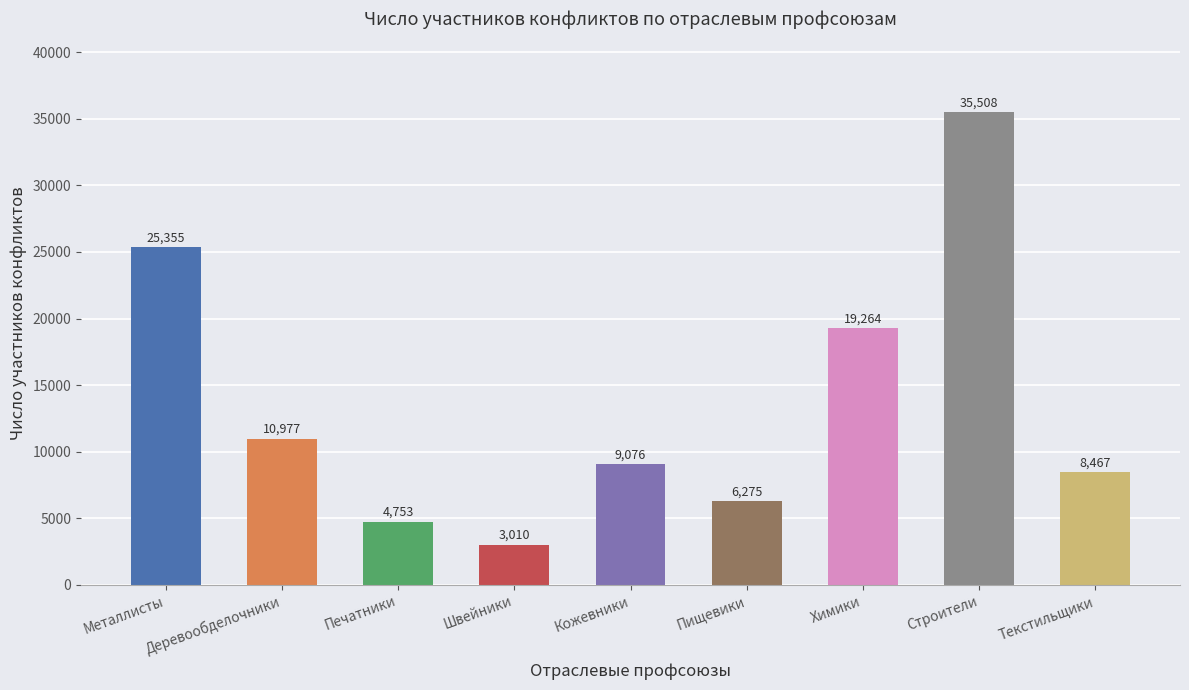

What is the smallest value displayed?

3010